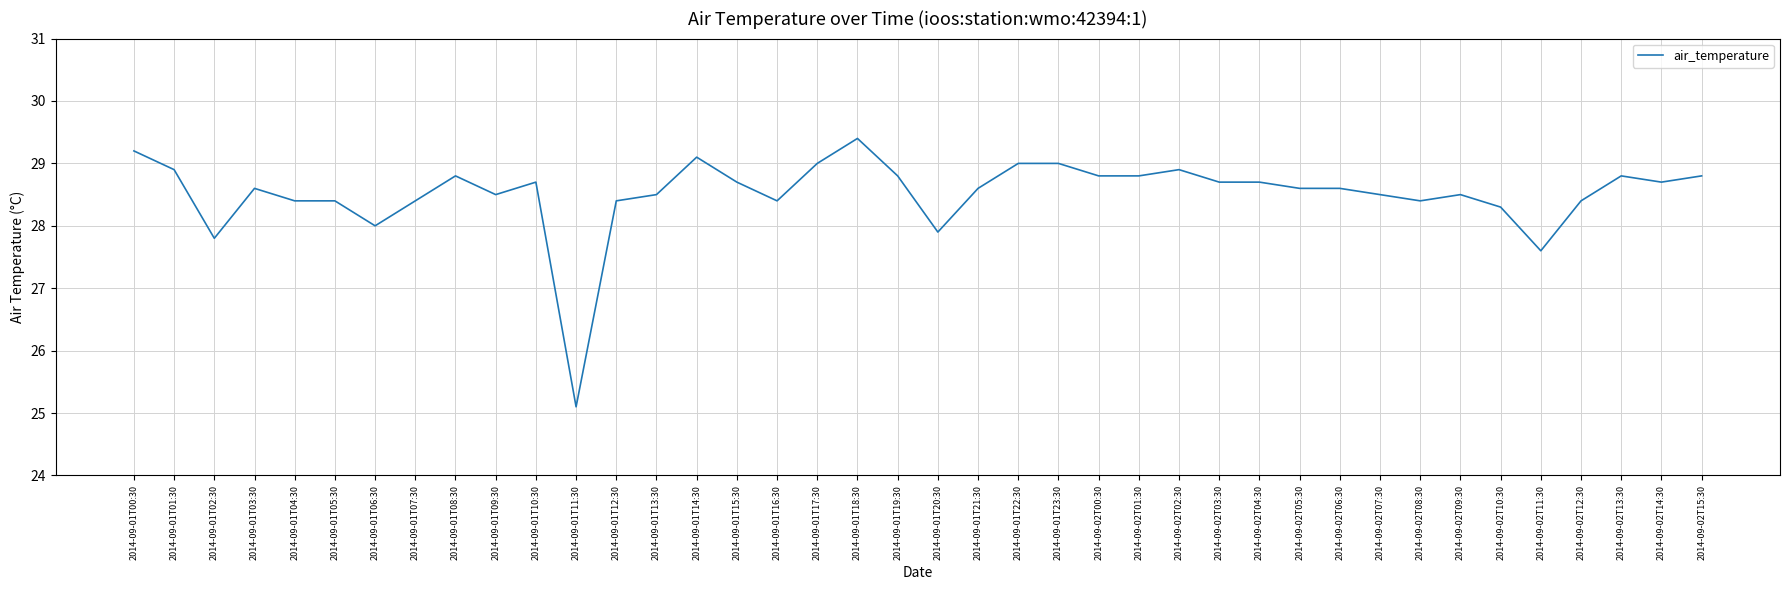

Between 2014-09-01T19:30 and 2014-09-01T01:30, which is larger?

2014-09-01T01:30